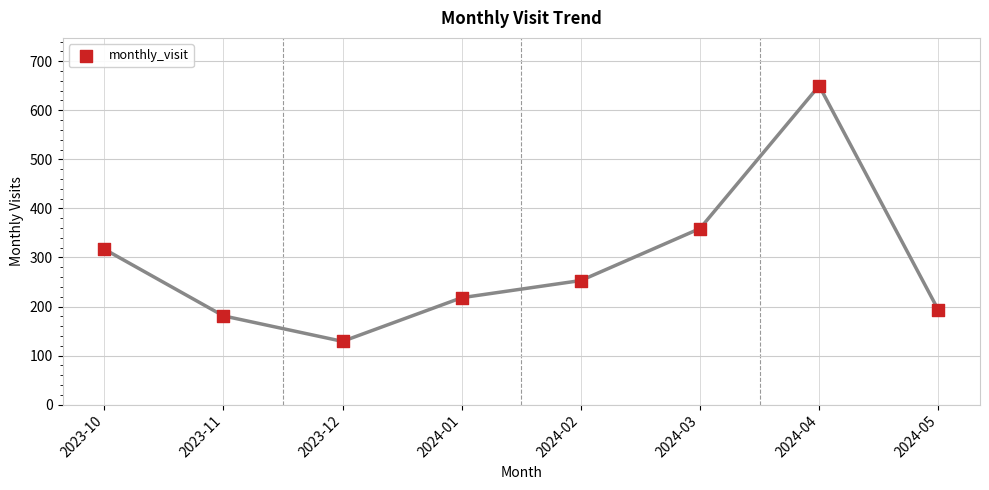

What is the average Y value?

288